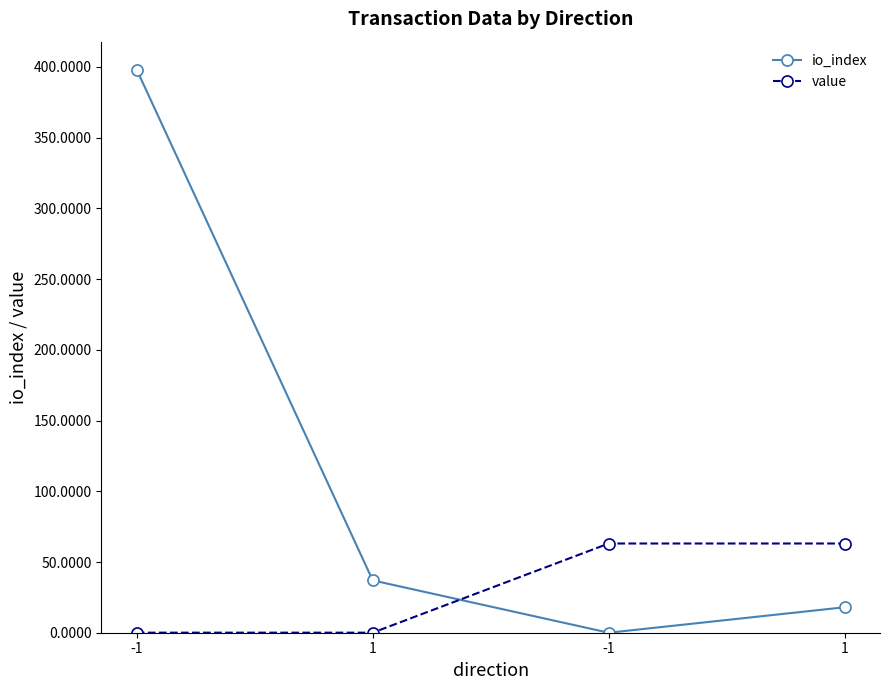

True or false: value and io_index intersect in this chart.

True